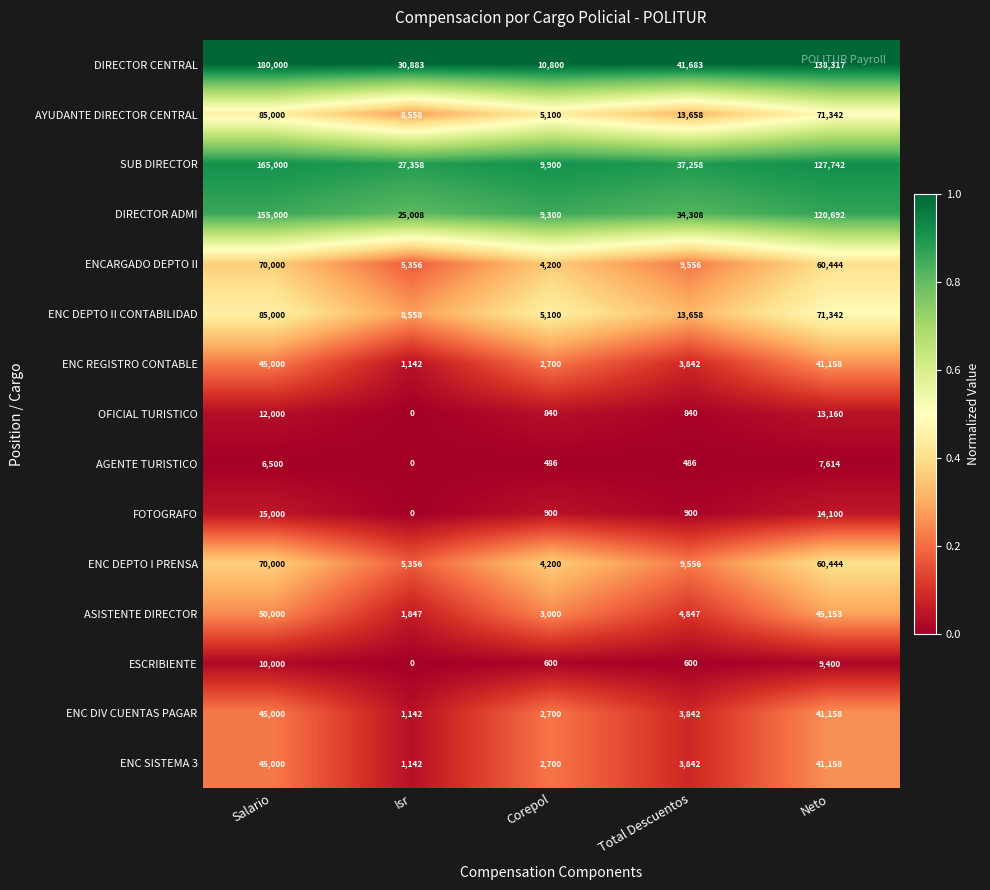

How many data points does each series have?

5